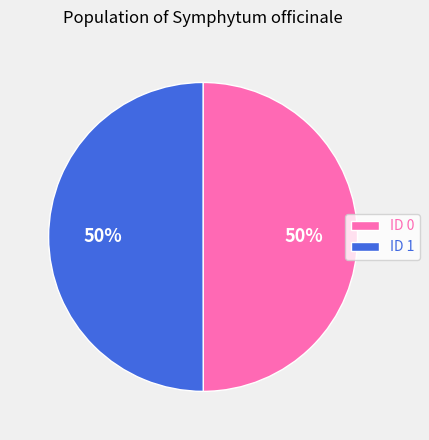

True or false: ID 0 accounts for 50% of the total.

True